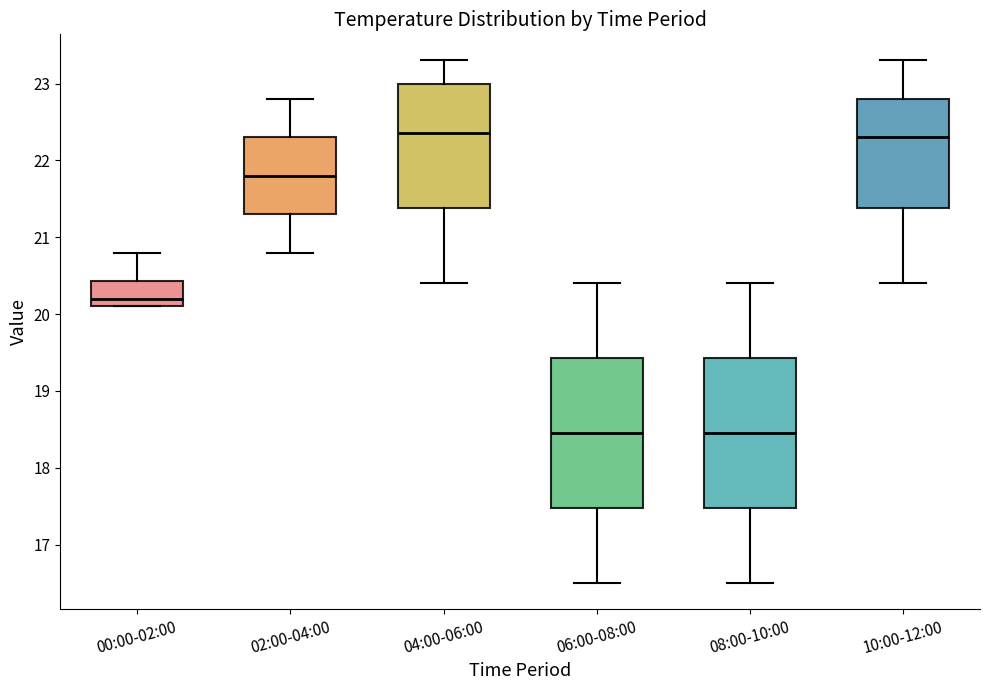

Where is the lower edge of the box for 00:00-02:00 on the y-axis? The values are not printed on the chart, so give them approximately, as read against the axis.

20.1